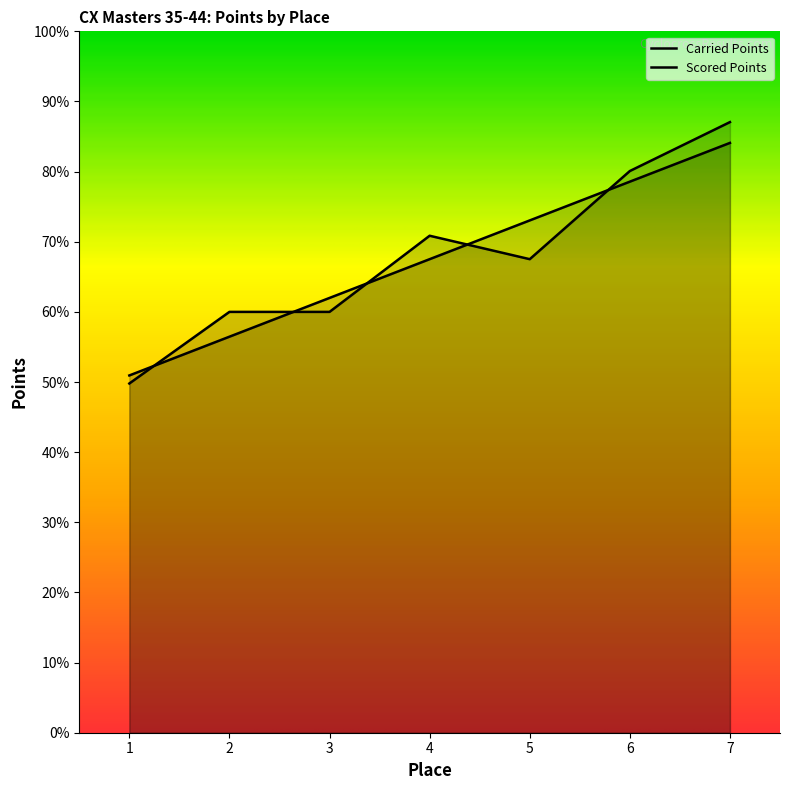

List the series in order of their peak value, lowest first.

Scored Points, Carried Points